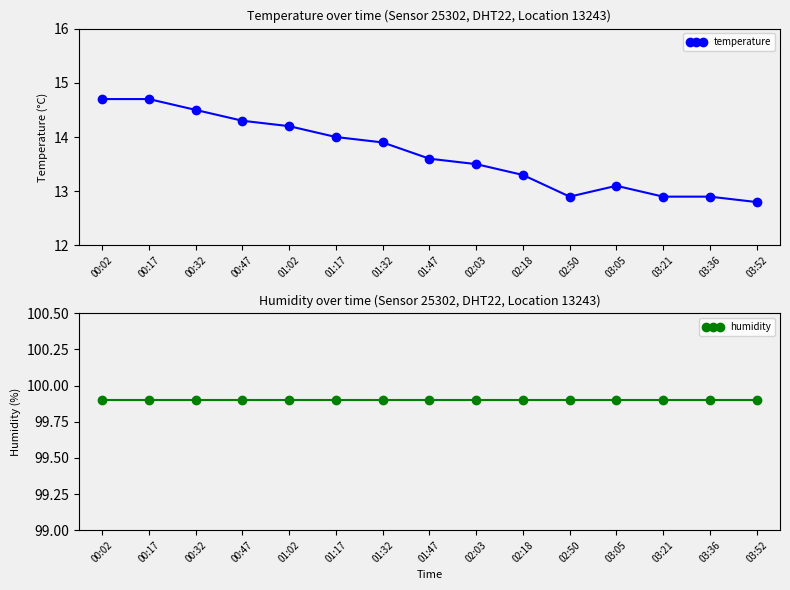

Rank the categories by temperature value from lowest to highest.

03:52, 02:50, 03:21, 03:36, 03:05, 02:18, 02:03, 01:47, 01:32, 01:17, 01:02, 00:47, 00:32, 00:02, 00:17